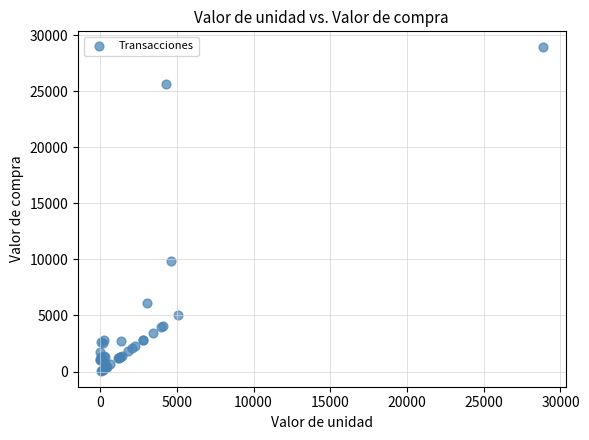

What Y value in the scatter plot is closest to 14487?

9886.8